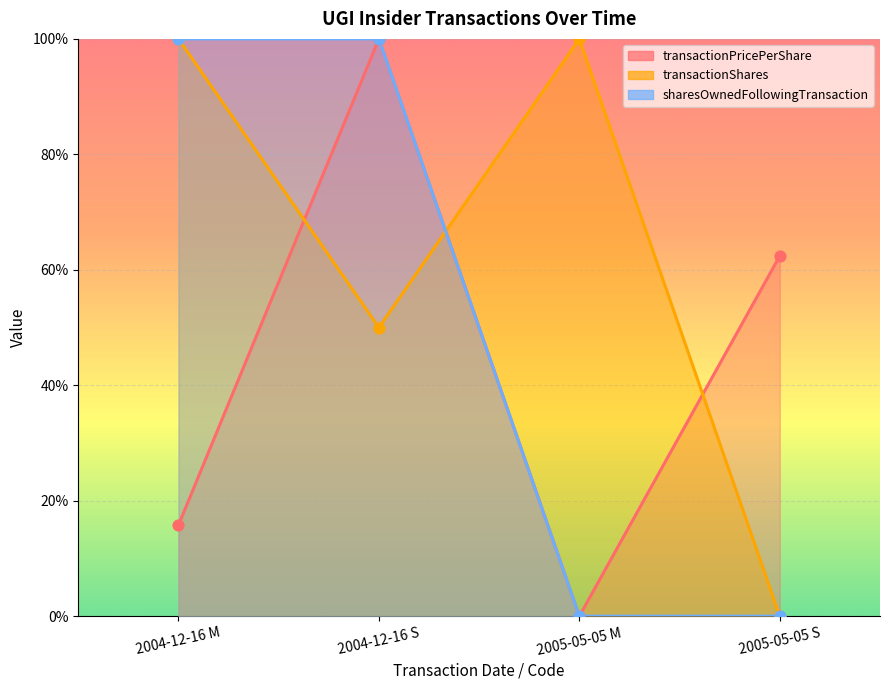

Which series contains the lowest Y value?

transactionPricePerShare